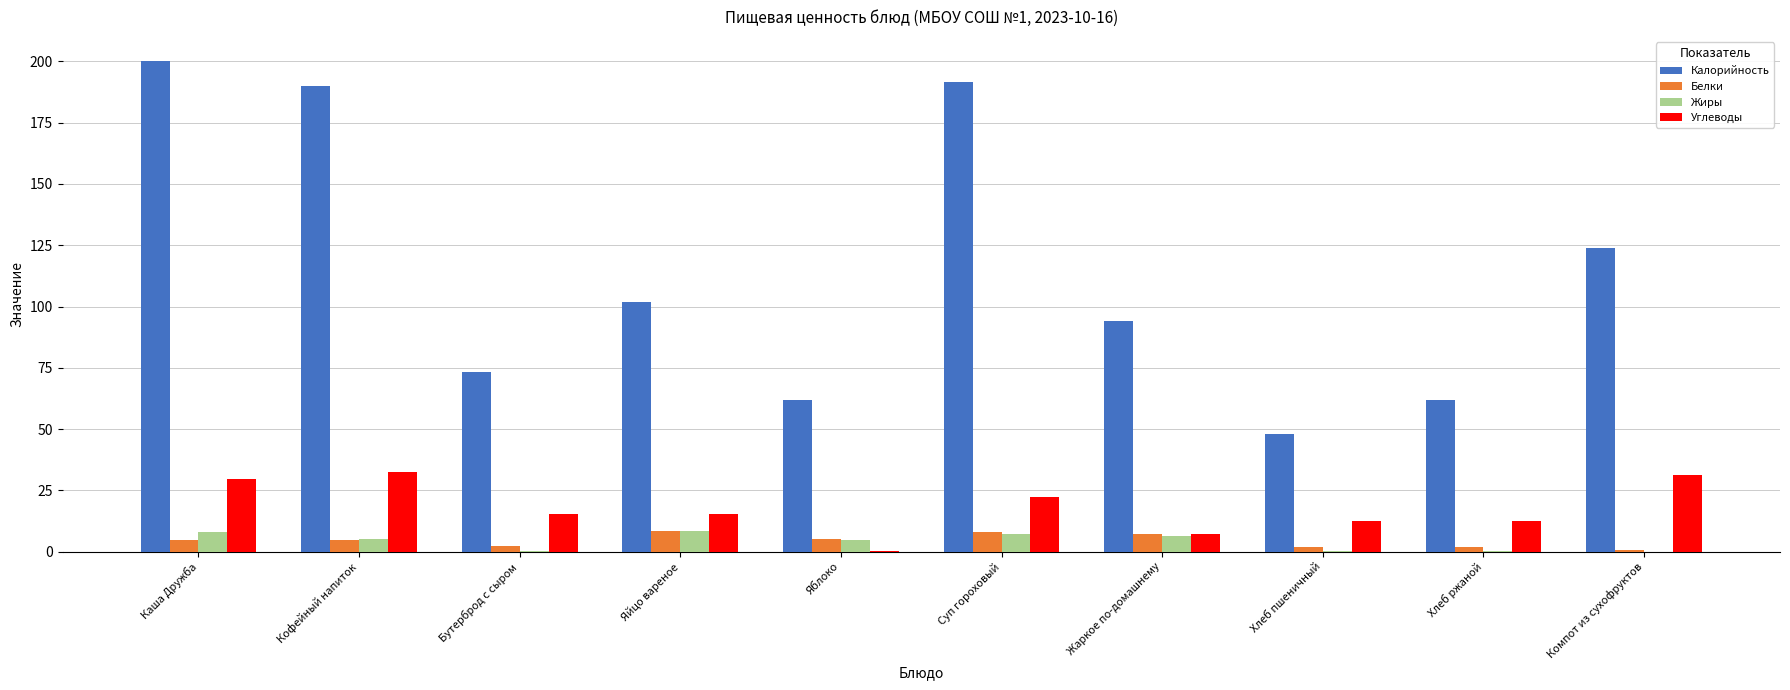

Which category has the highest value across all series?

Каша Дружба